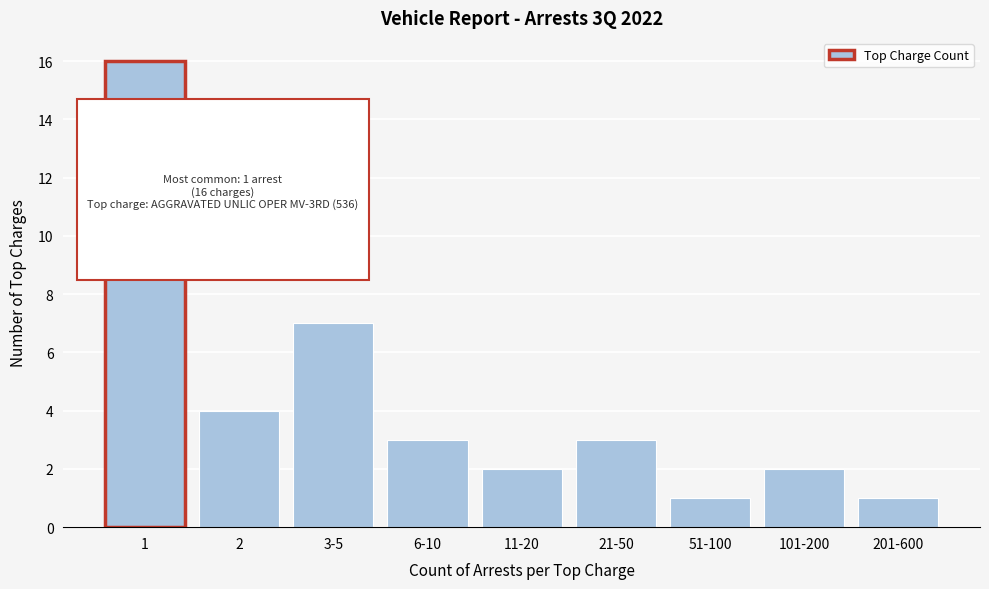

Reading left to right, extract all data points from this chart.

1=16	2=4	3-5=7	6-10=3	11-20=2	21-50=3	51-100=1	101-200=2	201-600=1